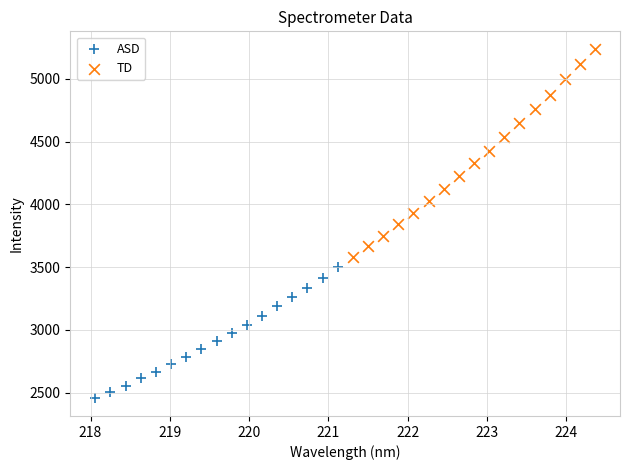

Which series contains the lowest Y value?

ASD